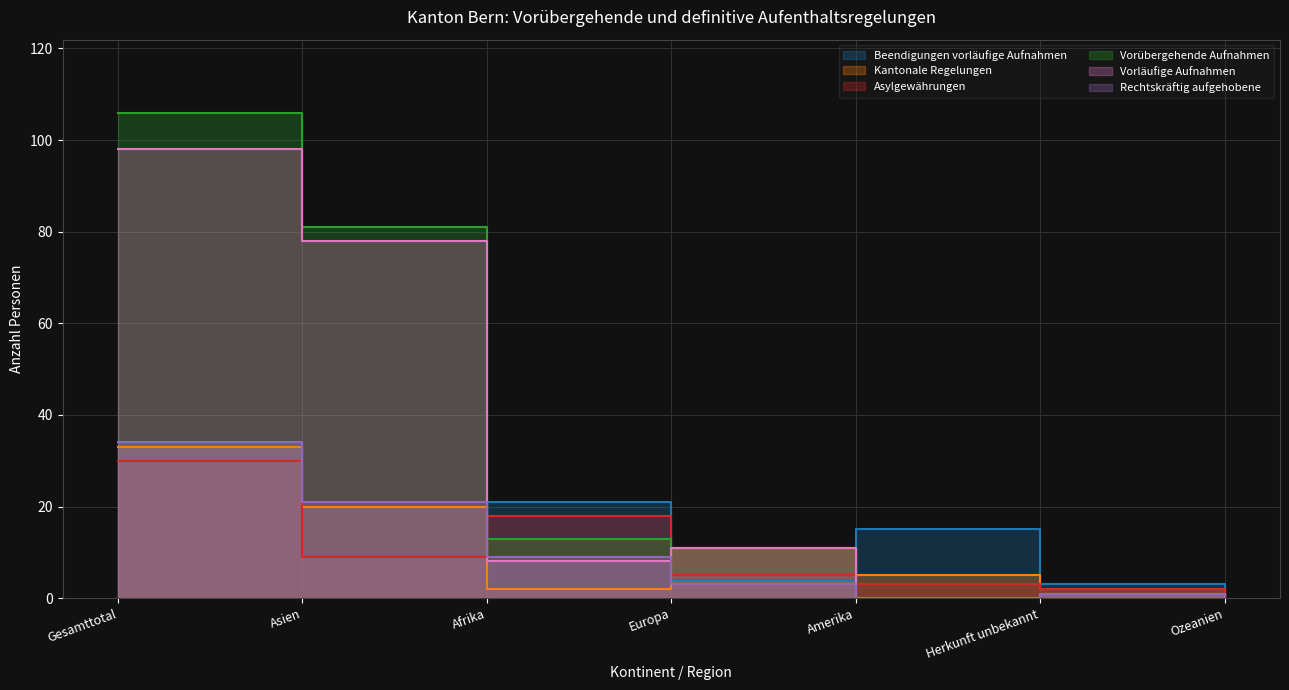

How many lines are shown in the chart?

6